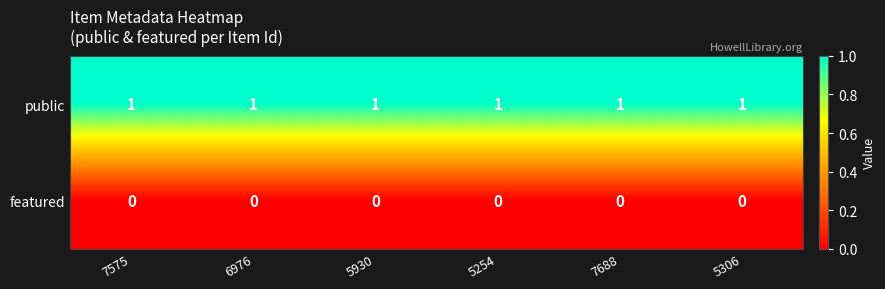

List the series in order of their overall mean, lowest first.

featured, public